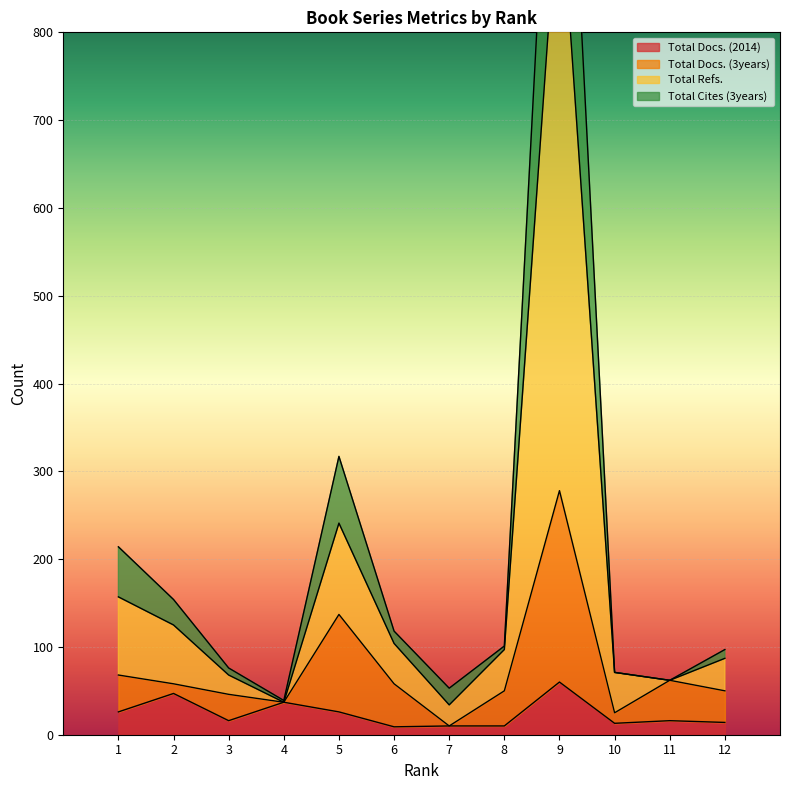

What value does the Total Refs. series have at 2, to the nearest 10?

120